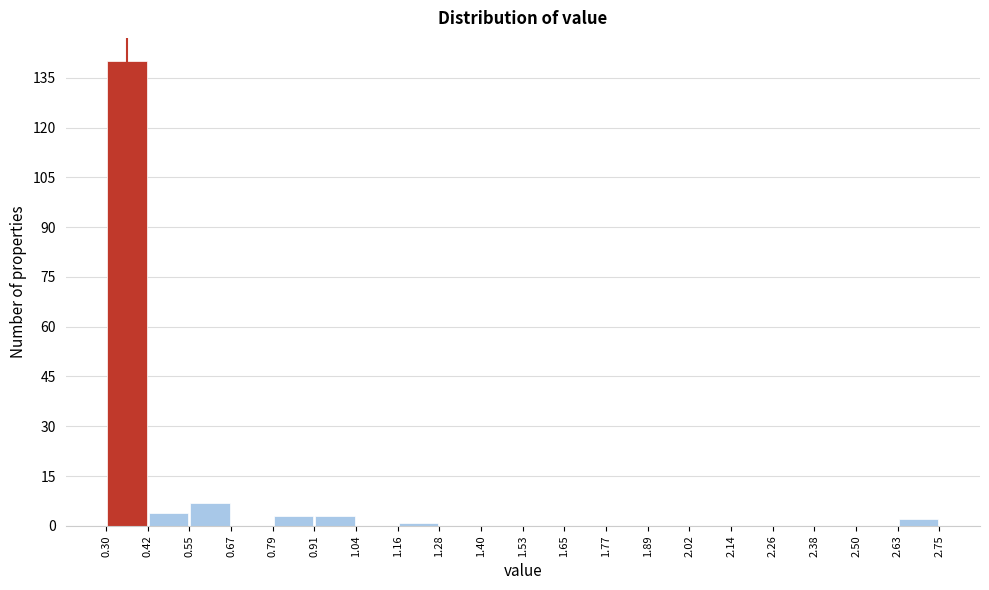

Which range on the x-axis has the tallest bar?

0.30 to 0.42